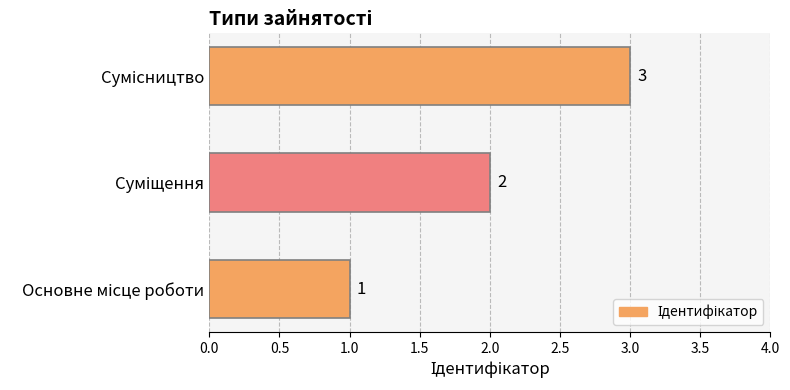

How many values are below 2?

1